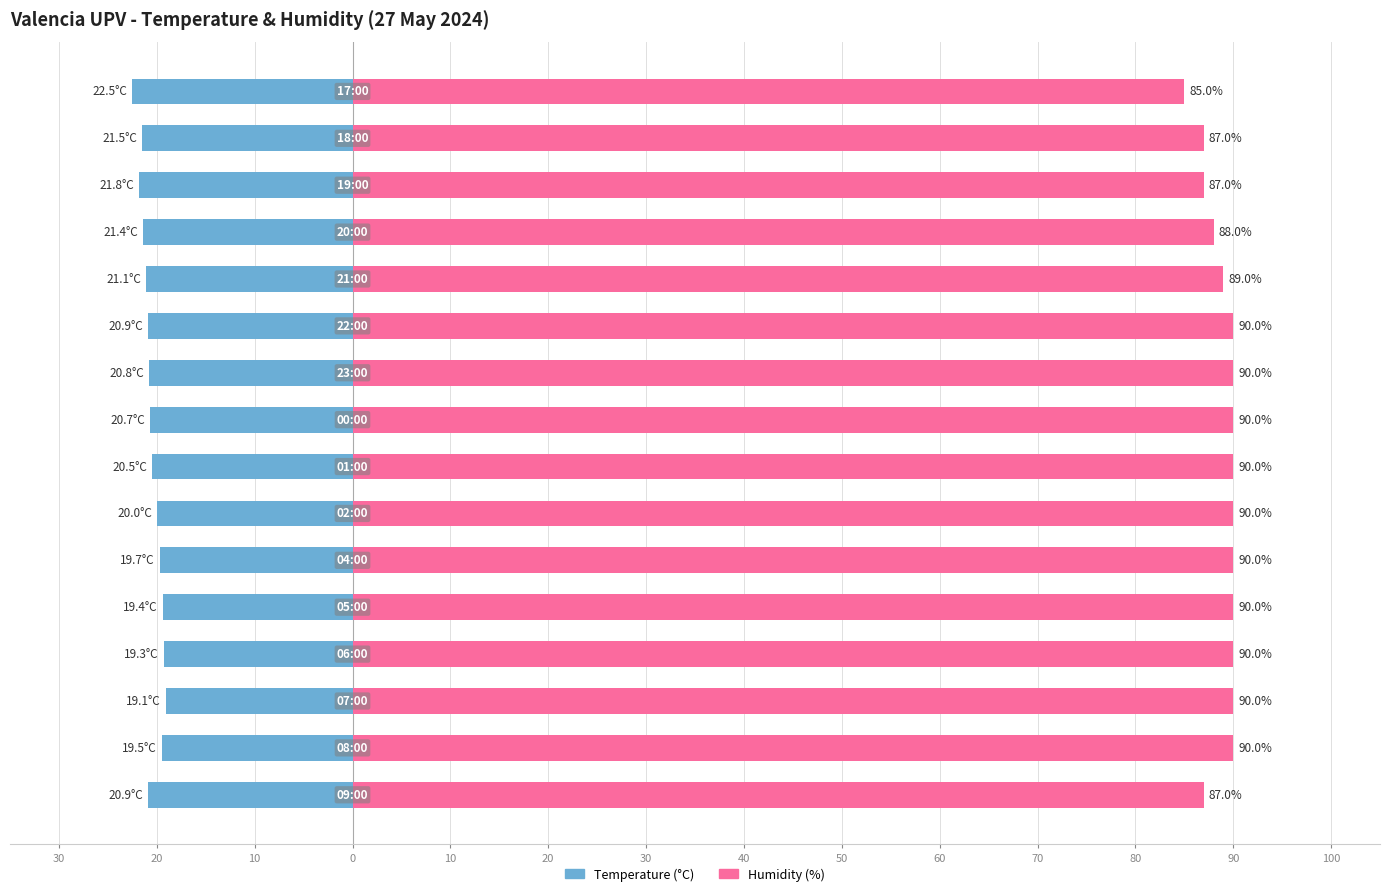

Rank the series by their maximum value, from lowest to highest.

Temperature (°C), Humidity (%)